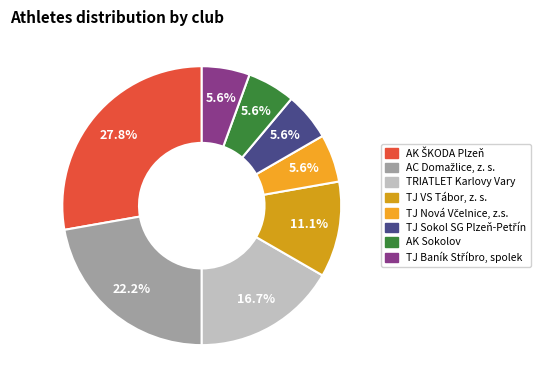

To the nearest percent, what is the difference between the largest and smallest slice percentages?

22%